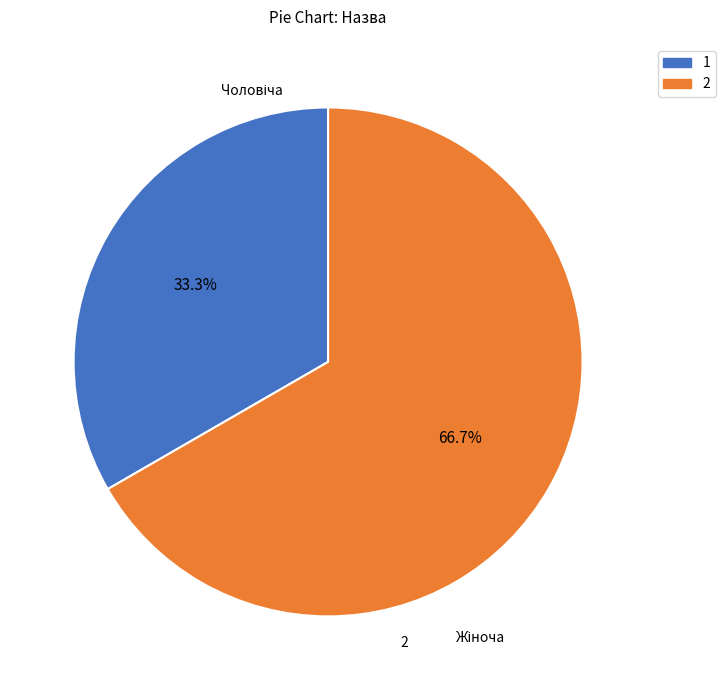

Is there any slice that represents more than half of the pie?

Yes